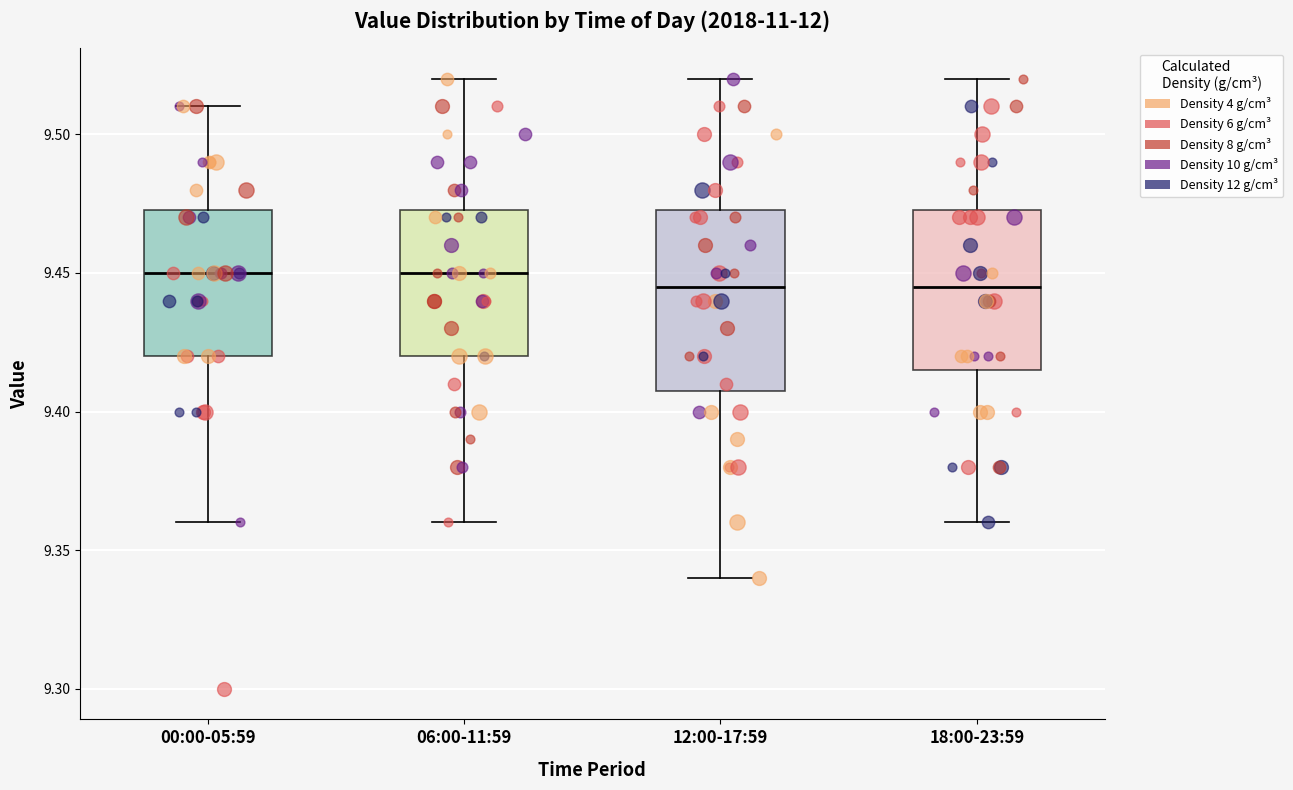

Reading left to right, transcribe this box plot: for each box, give where its median line is, the range the box spans, and where its two whiskers end, as read against the y-axis. The values are not printed on the chart, so give them approximately, as read against the axis.

00:00-05:59: median 9.450, box 9.420 to 9.475, whiskers 9.360 to 9.510
06:00-11:59: median 9.450, box 9.420 to 9.475, whiskers 9.360 to 9.520
12:00-17:59: median 9.445, box 9.410 to 9.475, whiskers 9.340 to 9.520
18:00-23:59: median 9.445, box 9.415 to 9.475, whiskers 9.360 to 9.520